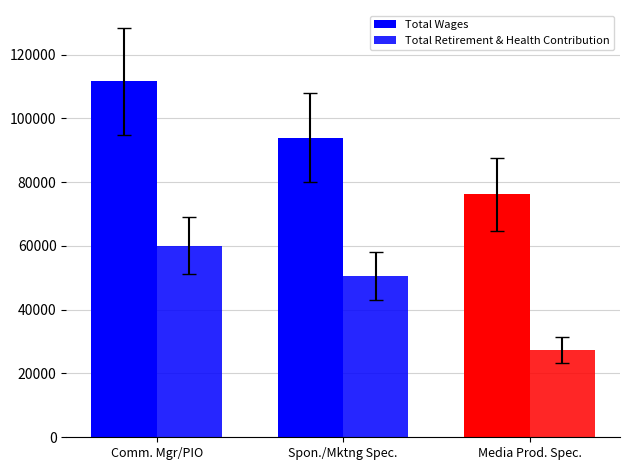

Is it true that Total Wages equals 194191 at Comm. Mgr/PIO?

False